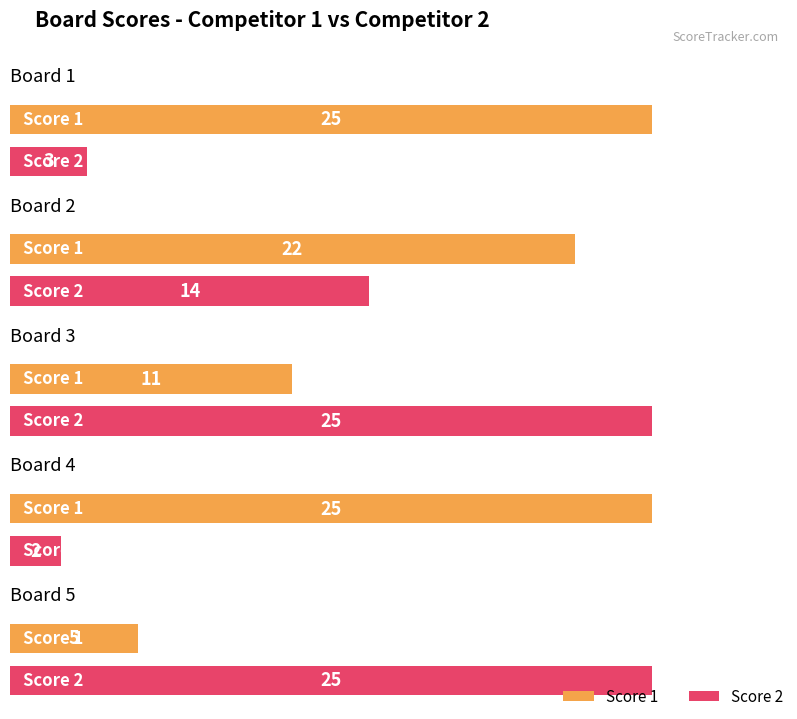

The value of Score 2 at Board 1 is 4. True or false?

False